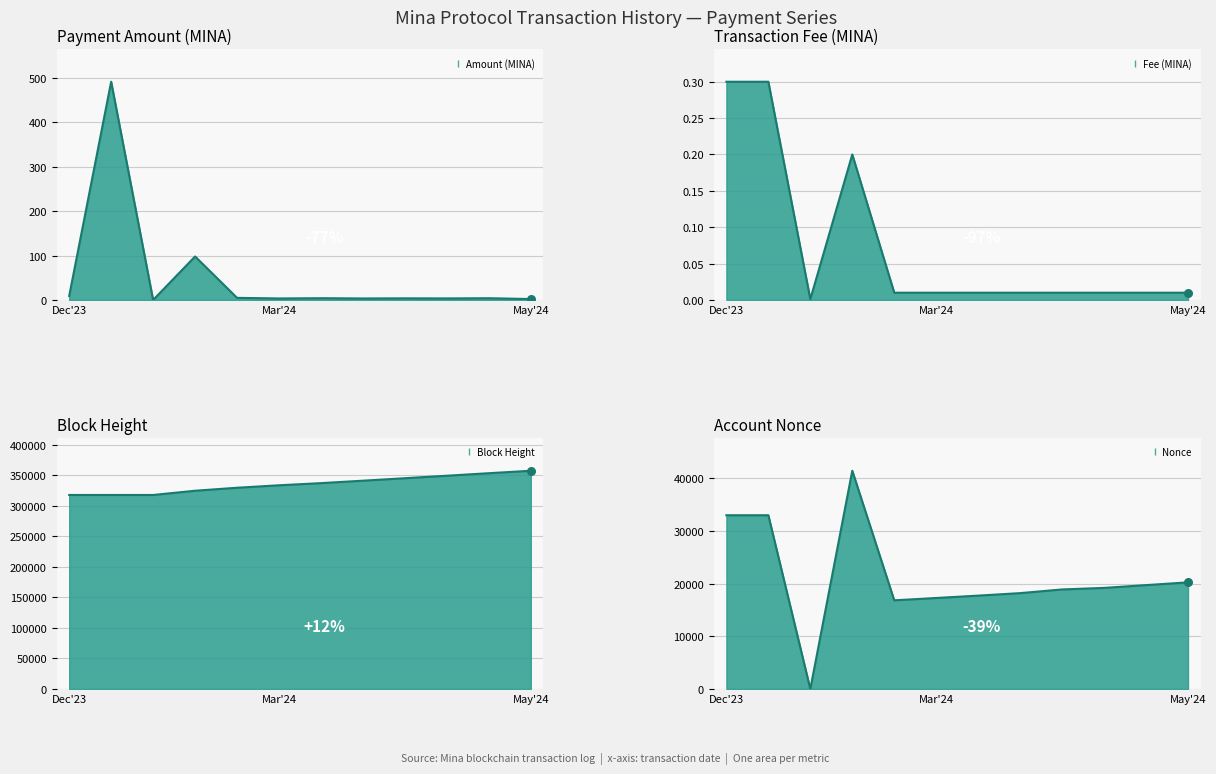

What is the total value across all series at May'24?

377725.1